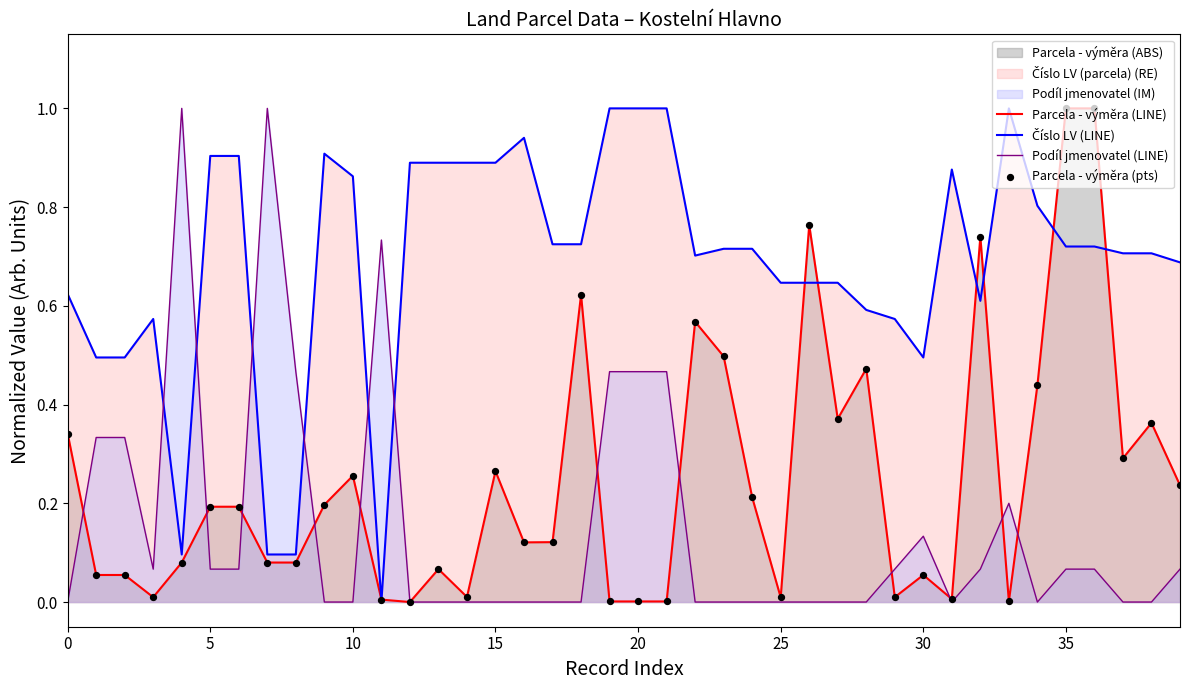

What is the maximum value shown in the chart?

1.0